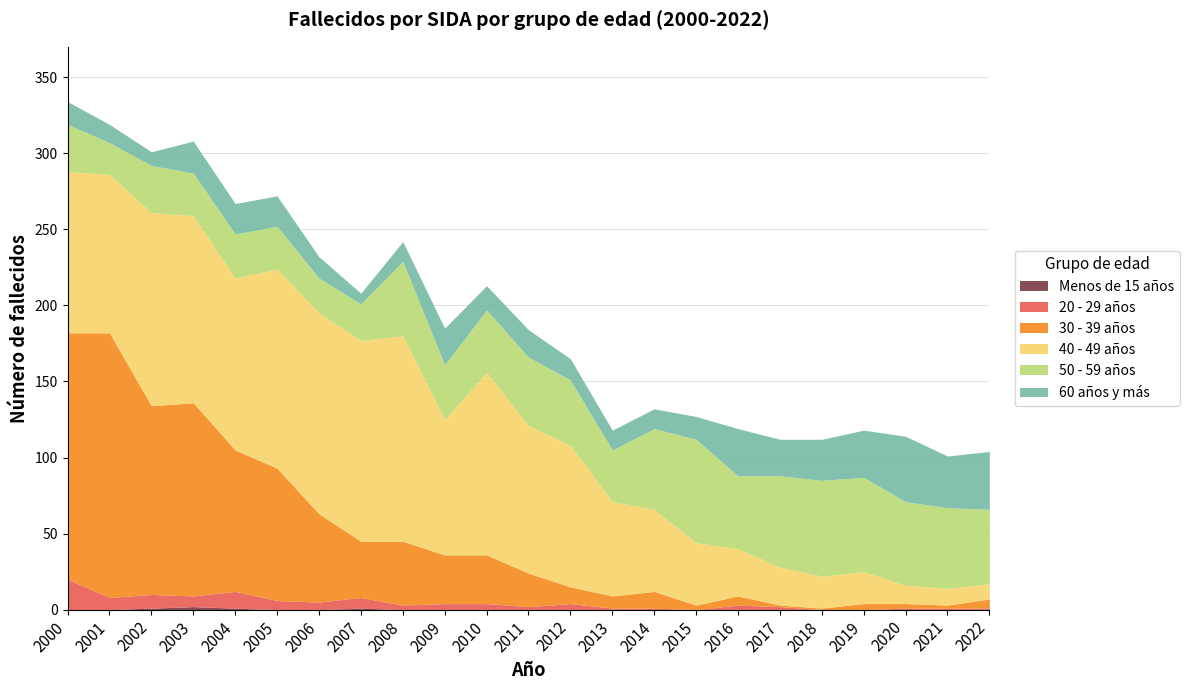

List the series in order of their peak value, highest first.

30 - 39 años, 40 - 49 años, 50 - 59 años, 60 años y más, 20 - 29 años, Menos de 15 años